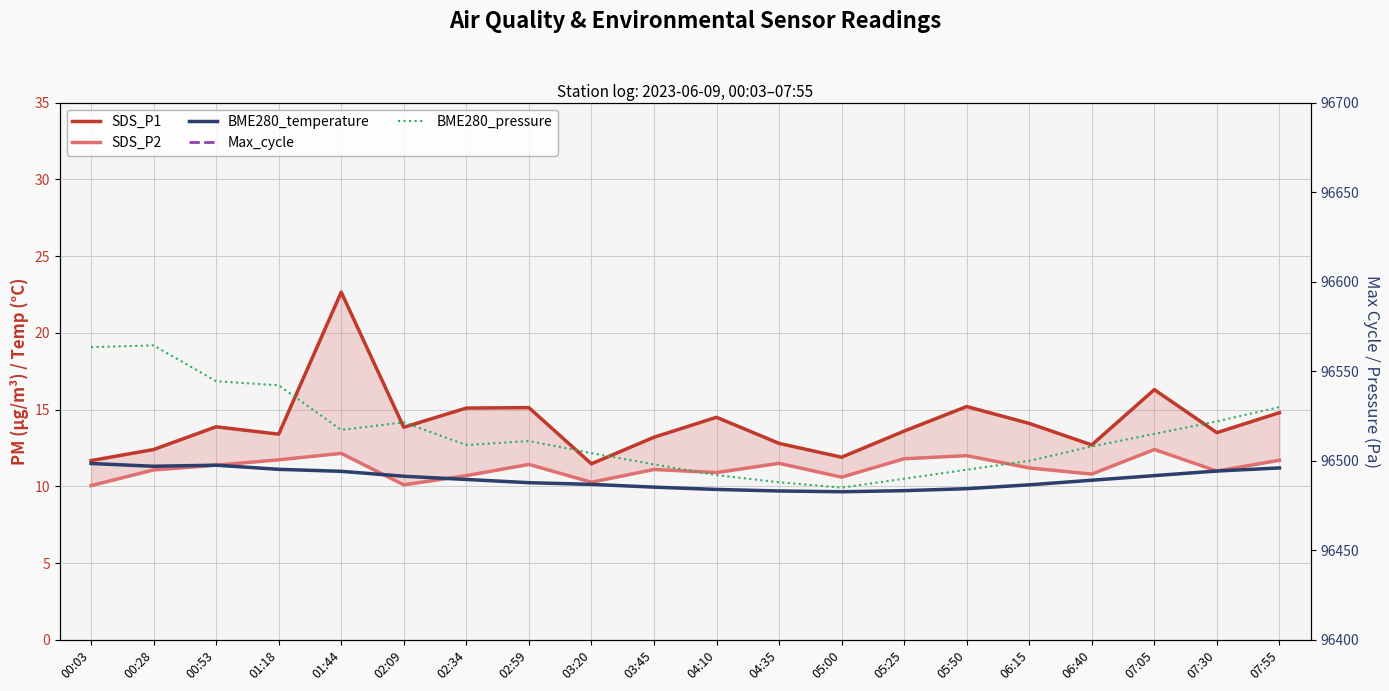

What is the average value of the BME280_temperature series?

10.5